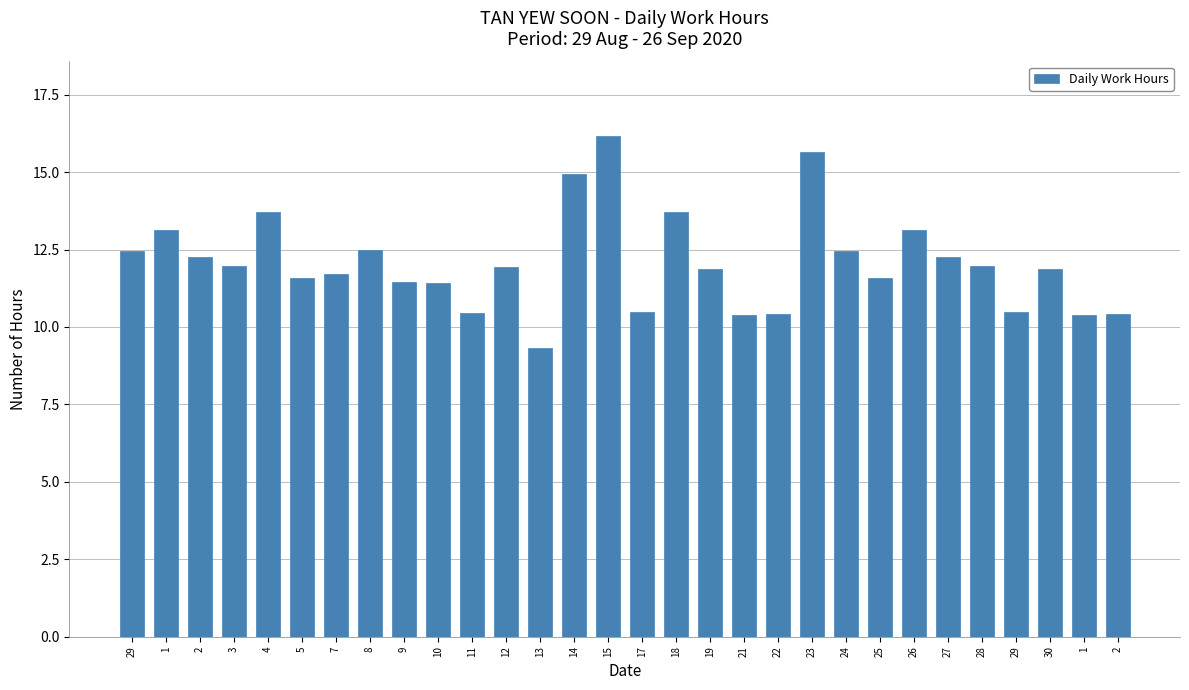

Count the number of values greater than 11.

22